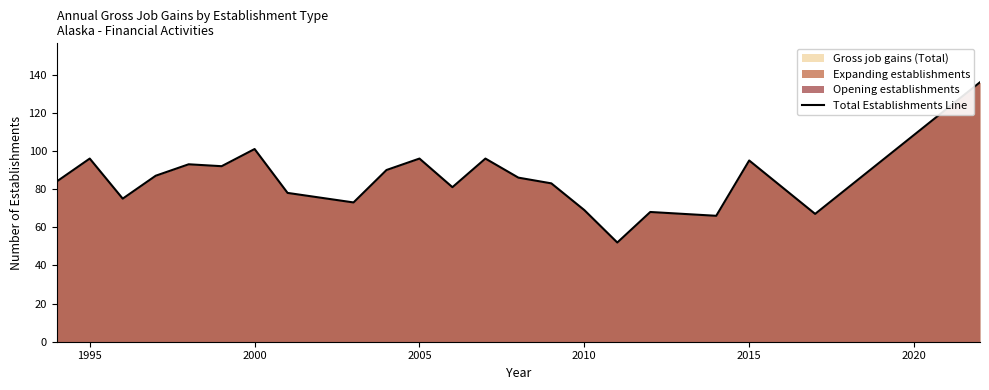

Is it true that Total Establishments Line equals 166 at 1995?

False